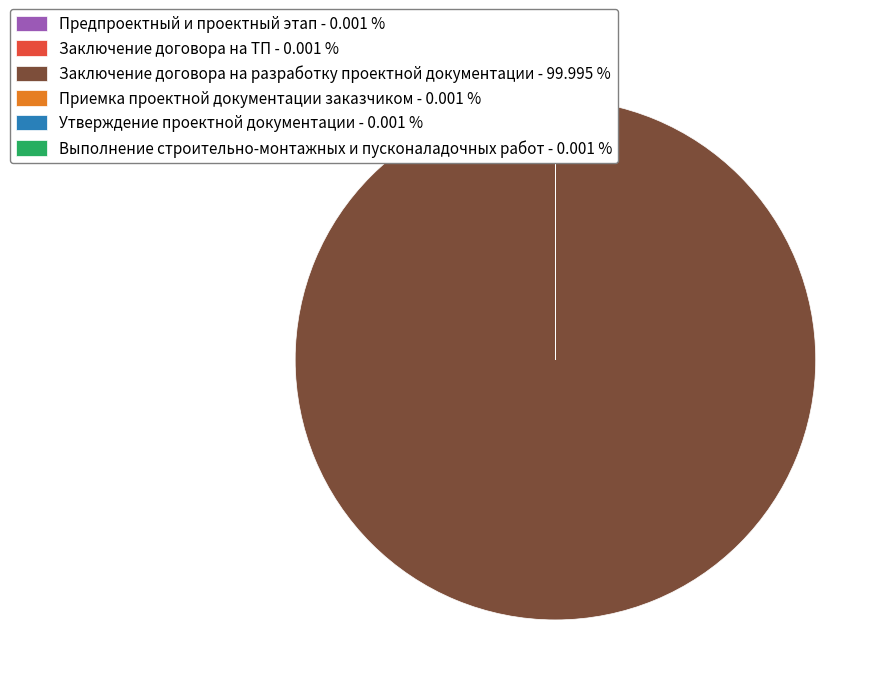

Does Заключение договора на разработку проектной документации - 99.995 % represent more than half of the total?

Yes